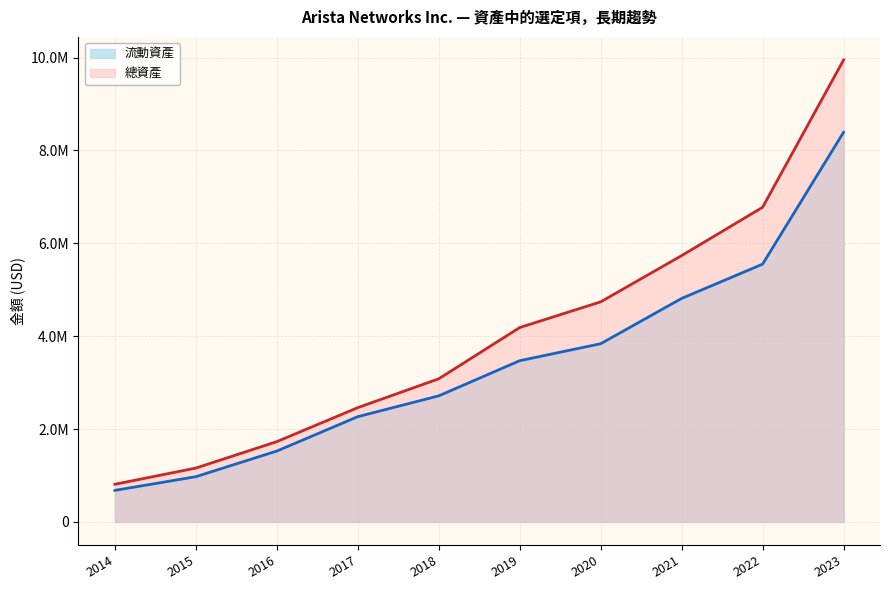

At how many categories does at least one series exceed 9073743?

1